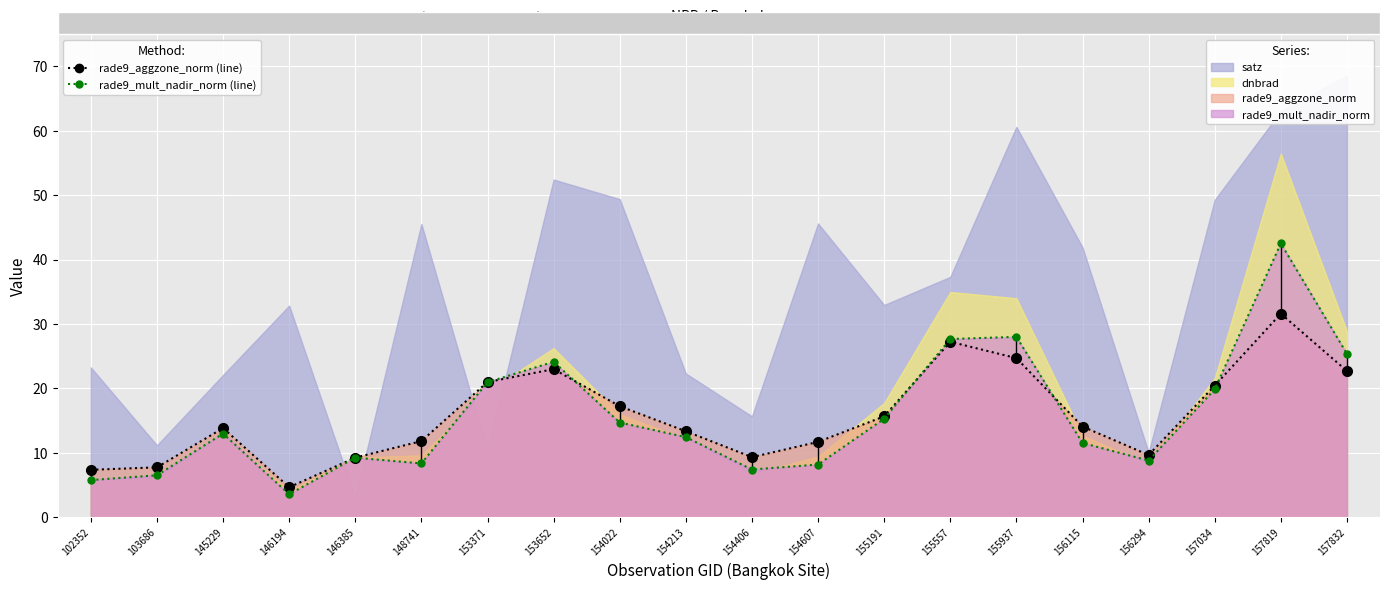

True or false: rade9_mult_nadir_norm (line) has a value of 20.9 at 153371.

True